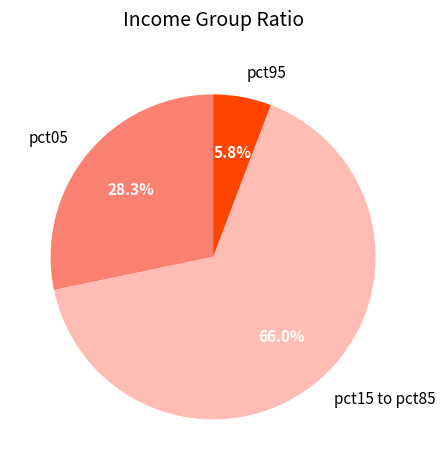

Is pct15 to pct85 the majority of the pie?

Yes